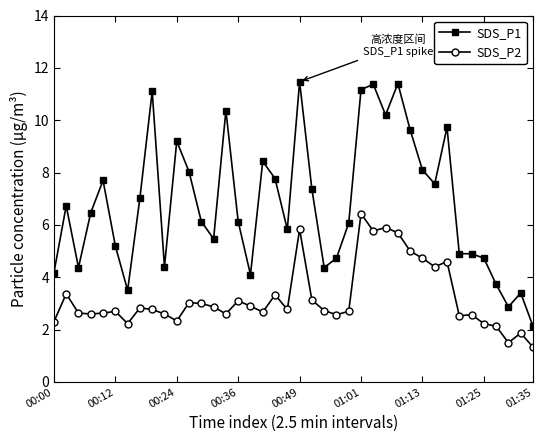

Rank the series by their maximum value, from highest to lowest.

SDS_P1, SDS_P2